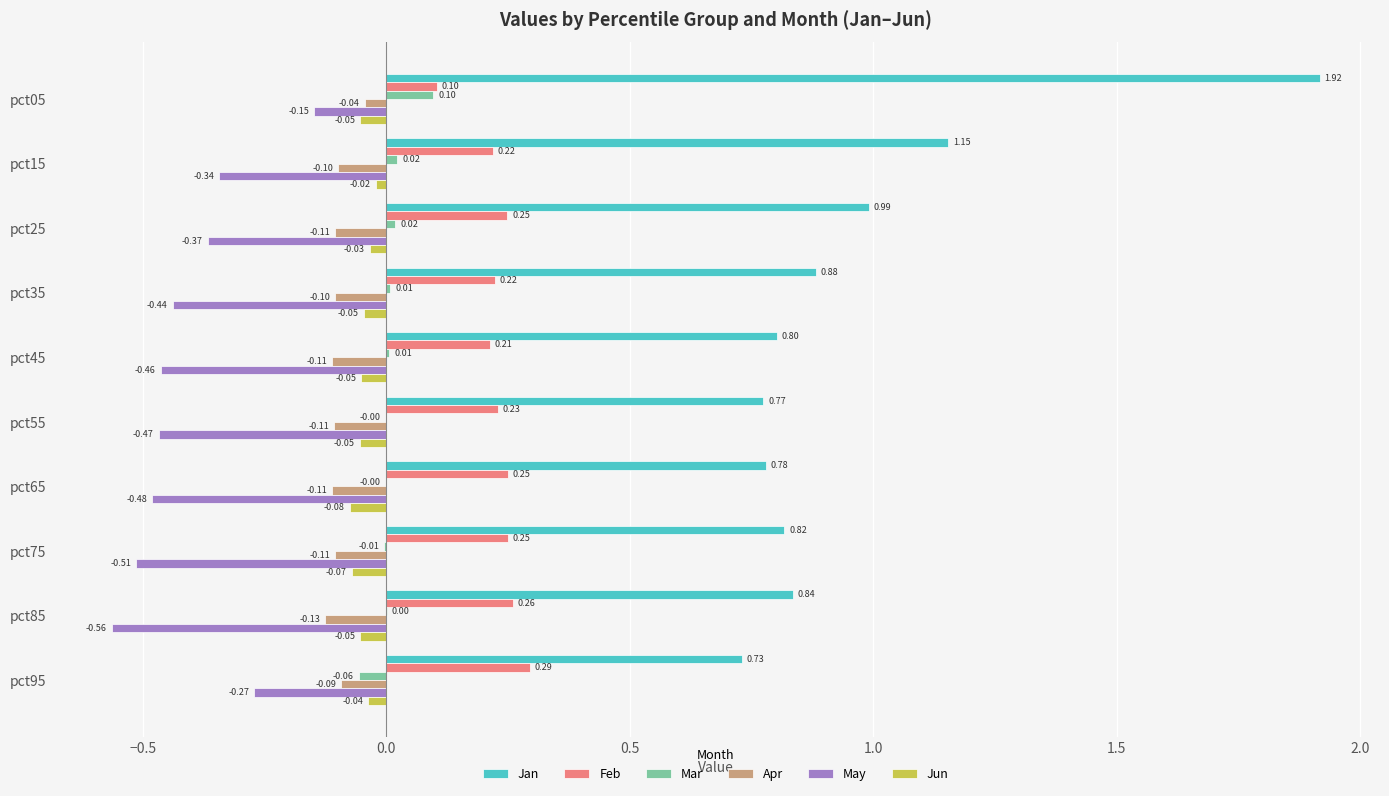

Between pct45 and pct65, which series saw the biggest shift?

Feb